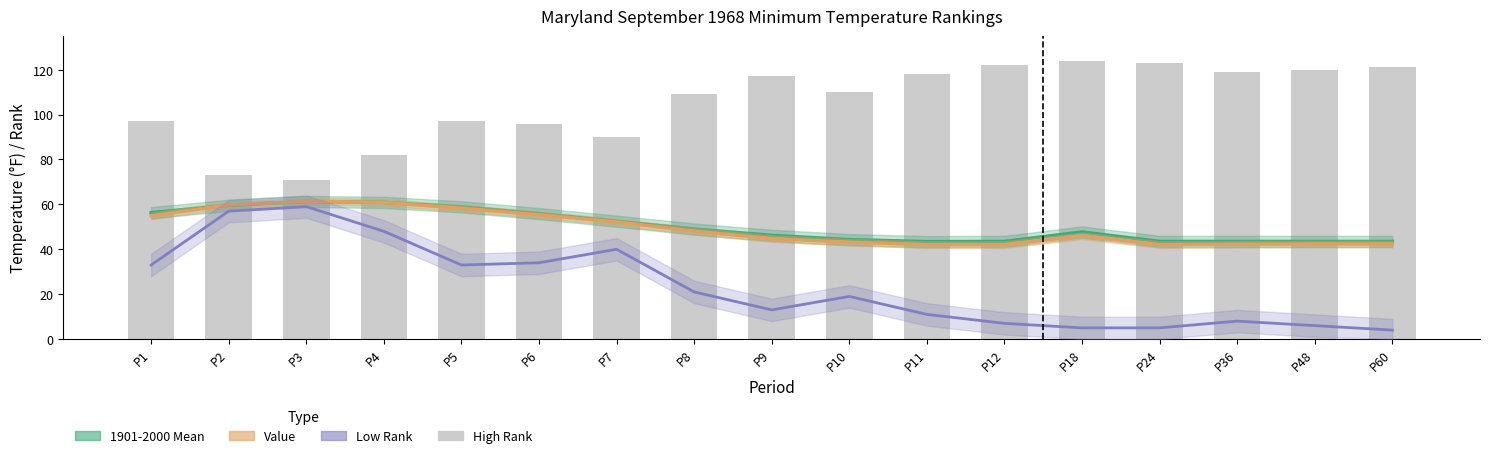

At which label is High Rank closest to 97?

P1